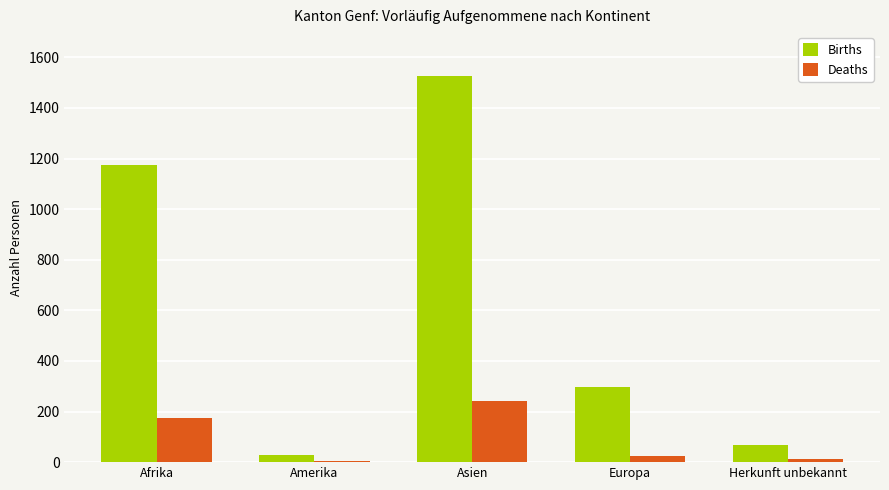

Between Afrika and Herkunft unbekannt, which series saw the biggest shift?

Births